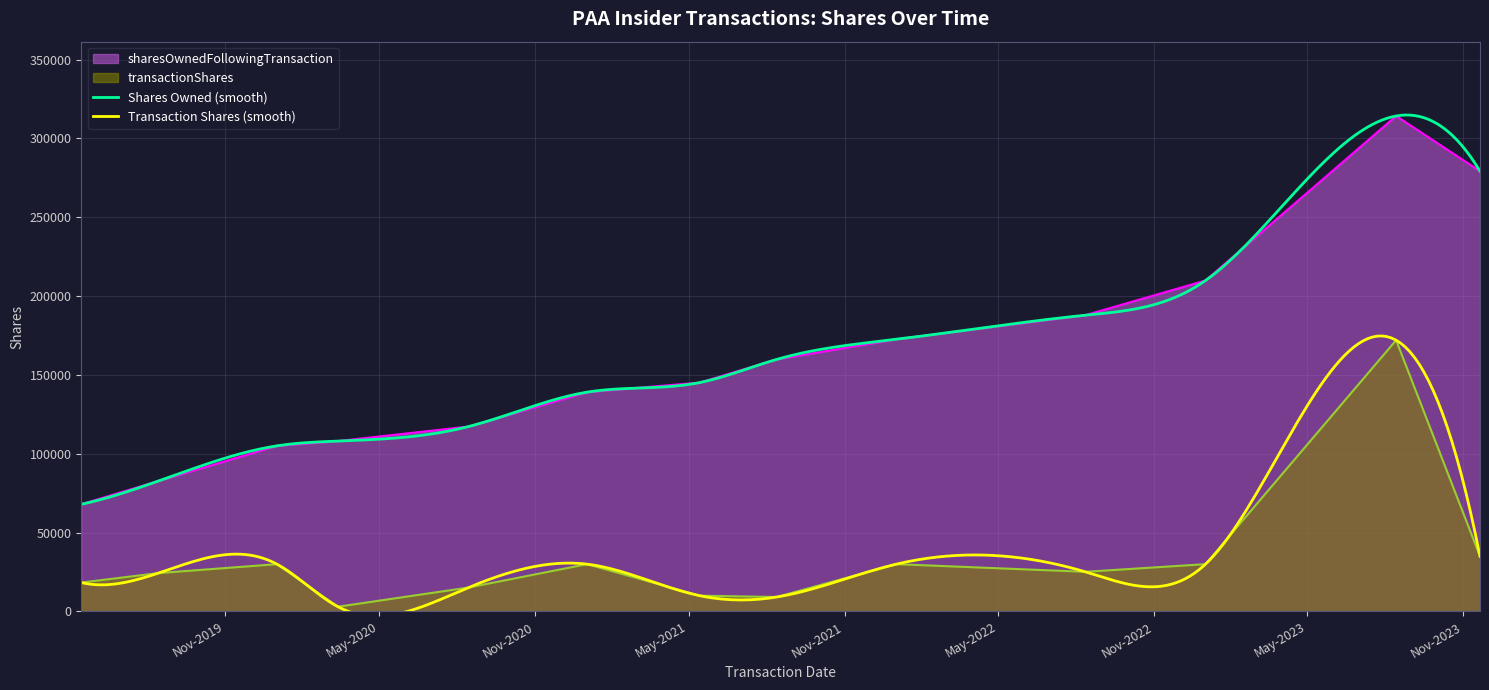

Where is sharesOwnedFollowingTransaction nearest to the value 191094?

2022-08-12